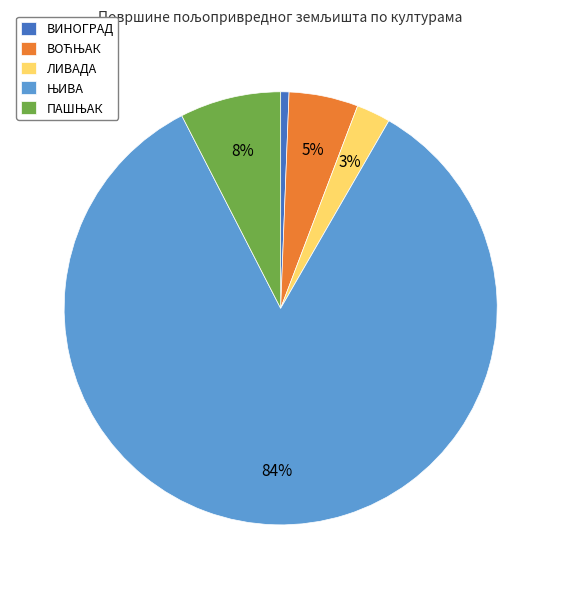

True or false: ВИНОГРАД accounts for 1% of the total.

True